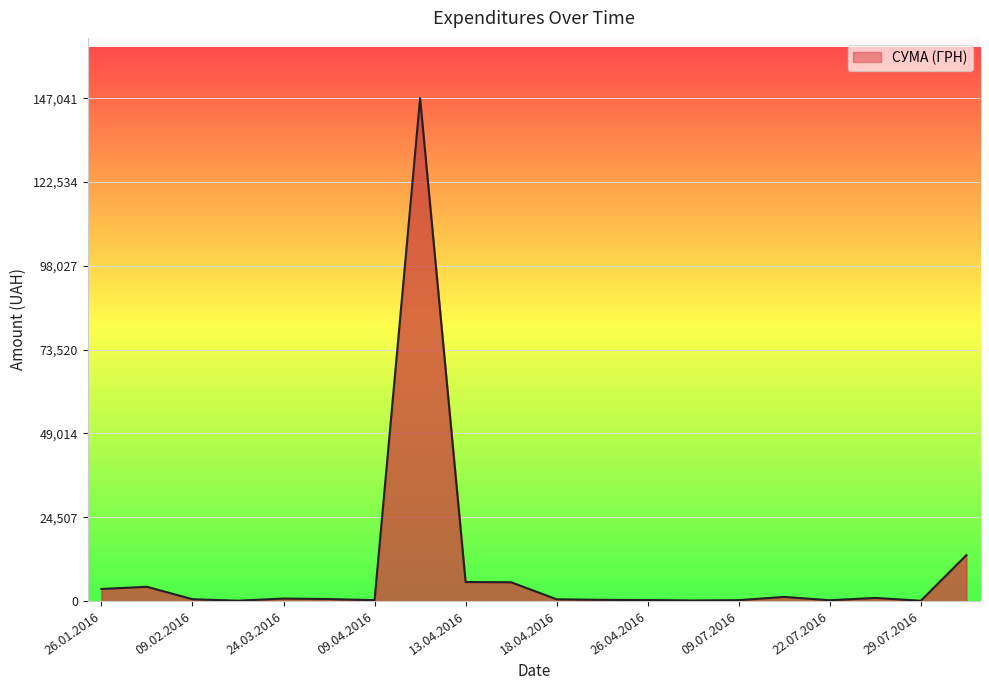

What is the greatest value displayed?

147040.7